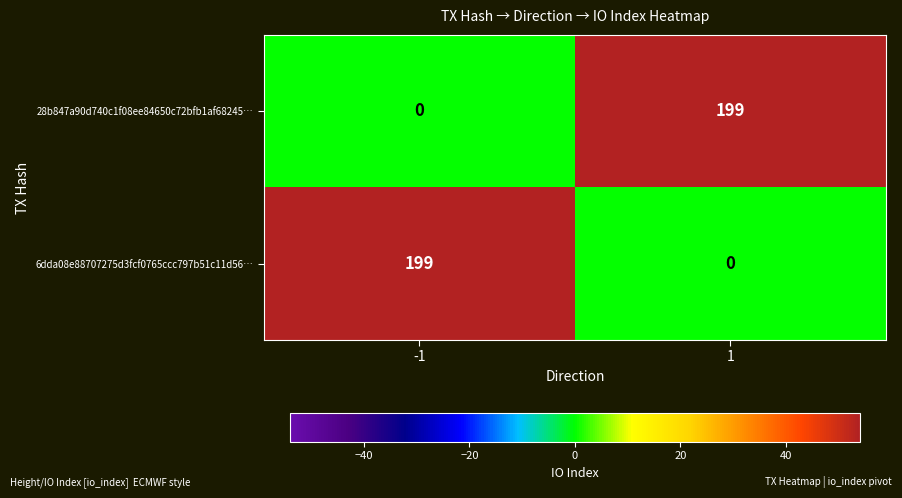

True or false: 6dda08e88707275d3fcf0765ccc797b51c11d56… has a value of 0 at 1.

True